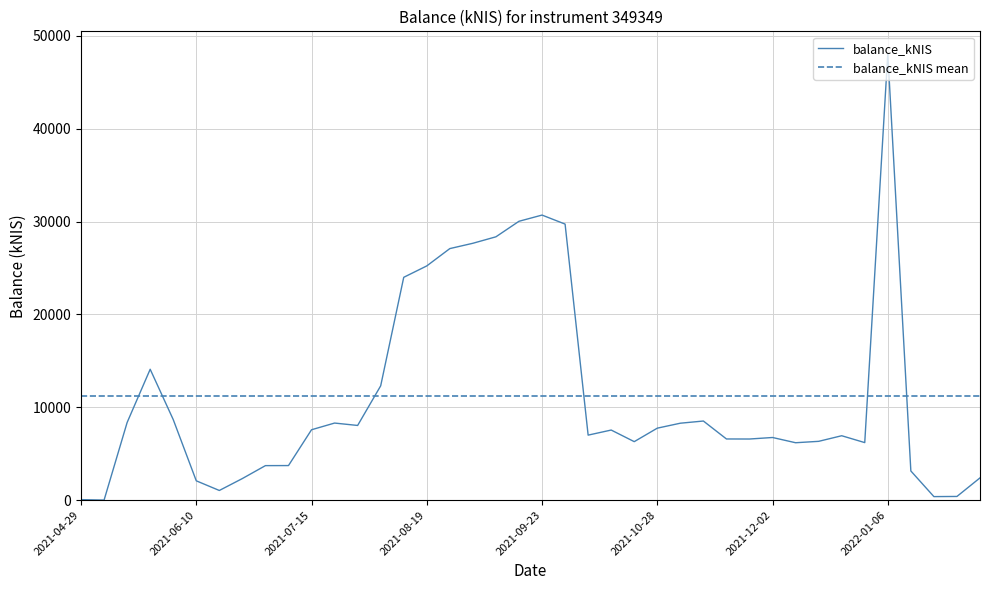

What value does the data have at 2022-01-20?

374.2